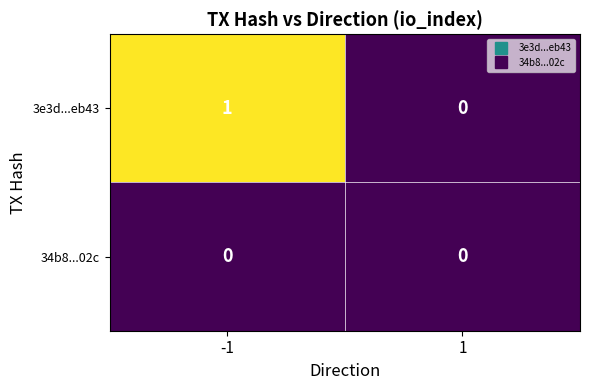

At -1, list the series in order from smallest to largest.

34b8...02c, 3e3d...eb43